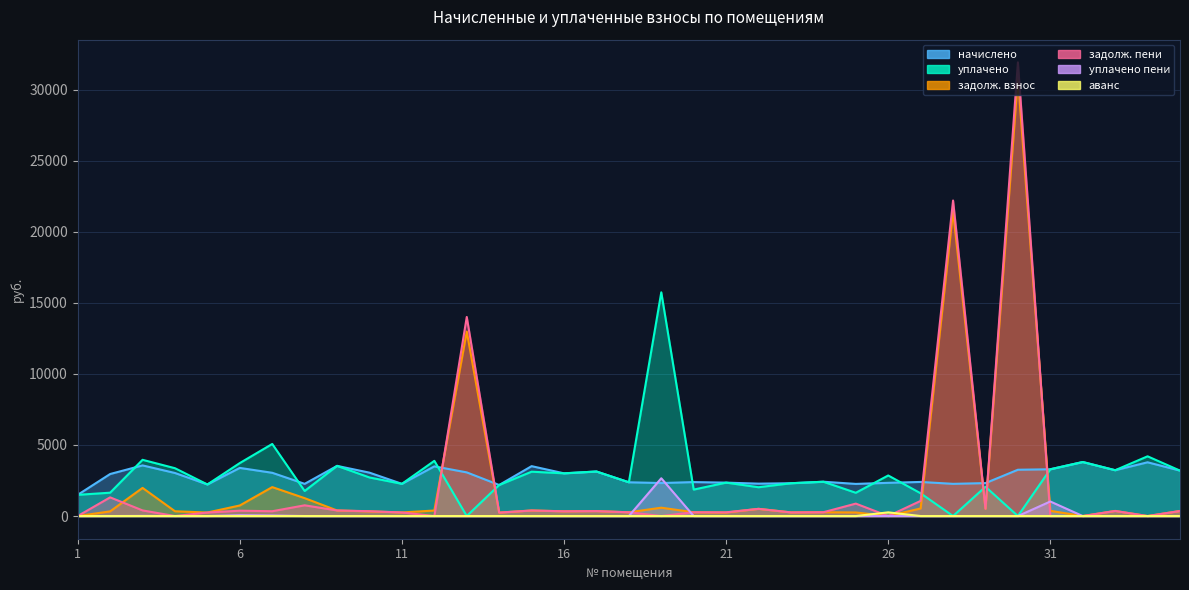

Where is уплачено nearest to the value 7870?

7